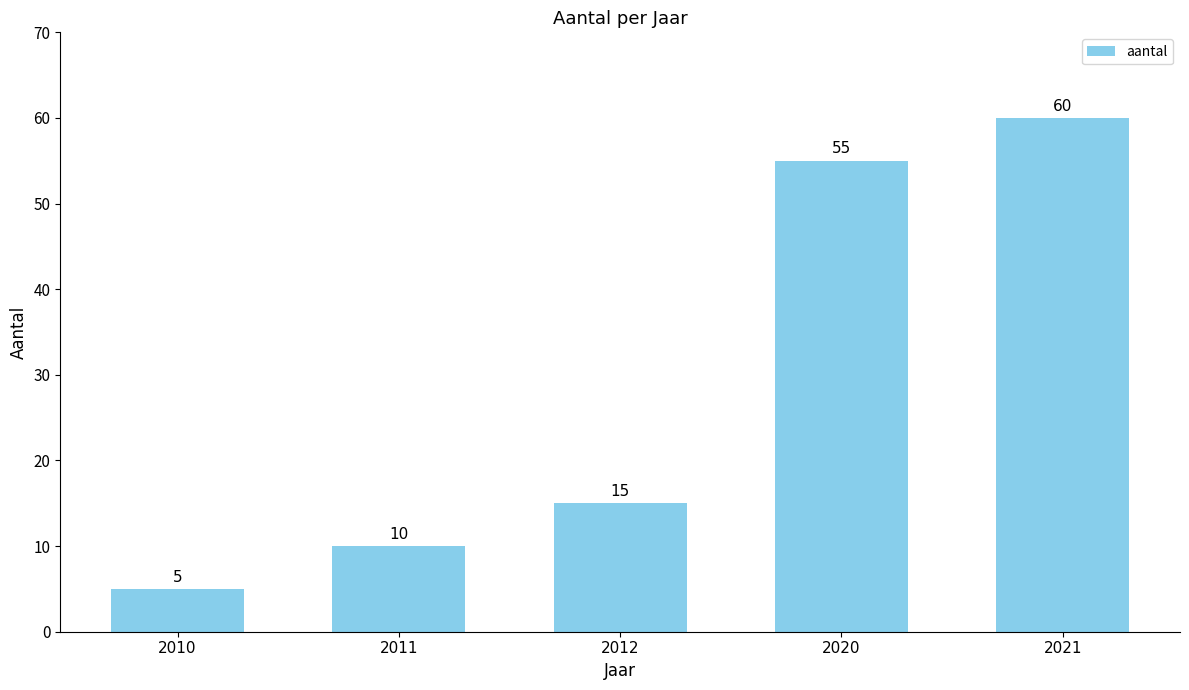

What is the average value?

29